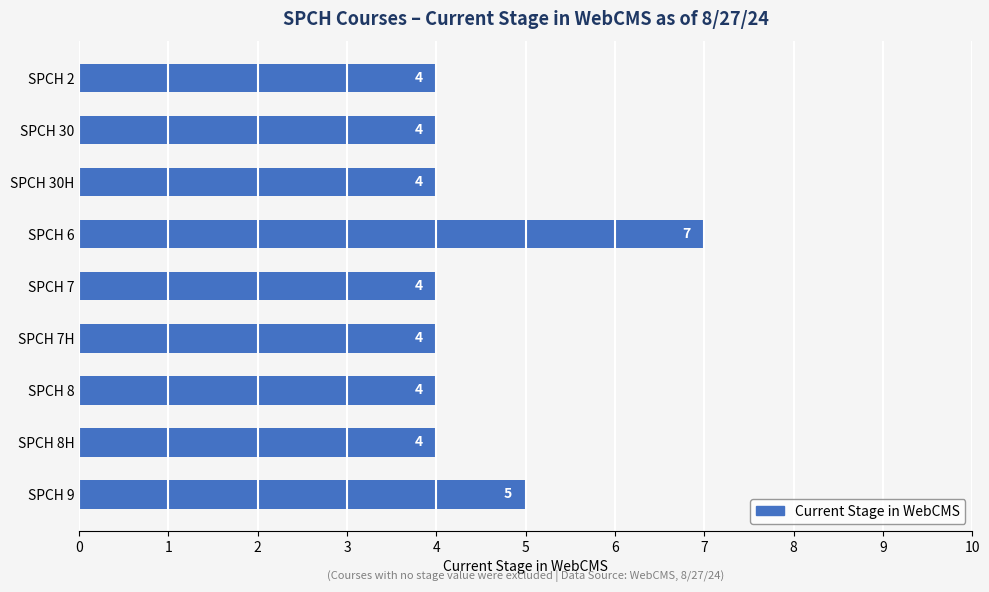

Reading top to bottom, extract all data points from this chart.

SPCH 2=4	SPCH 30=4	SPCH 30H=4	SPCH 6=7	SPCH 7=4	SPCH 7H=4	SPCH 8=4	SPCH 8H=4	SPCH 9=5